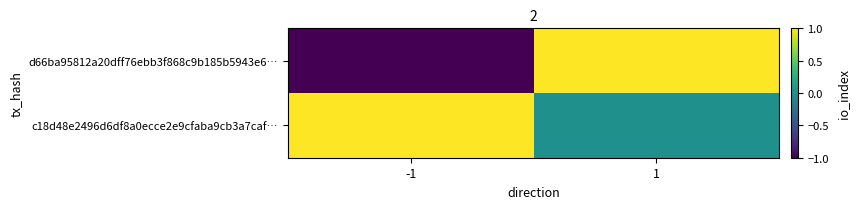

Reading left to right, what are all the values shown in this chart?

d66ba95812a20dff76ebb3f868c9b185b5943e6…: -1=-1	1=1
c18d48e2496d6df8a0ecce2e9cfaba9cb3a7caf…: -1=1	1=0